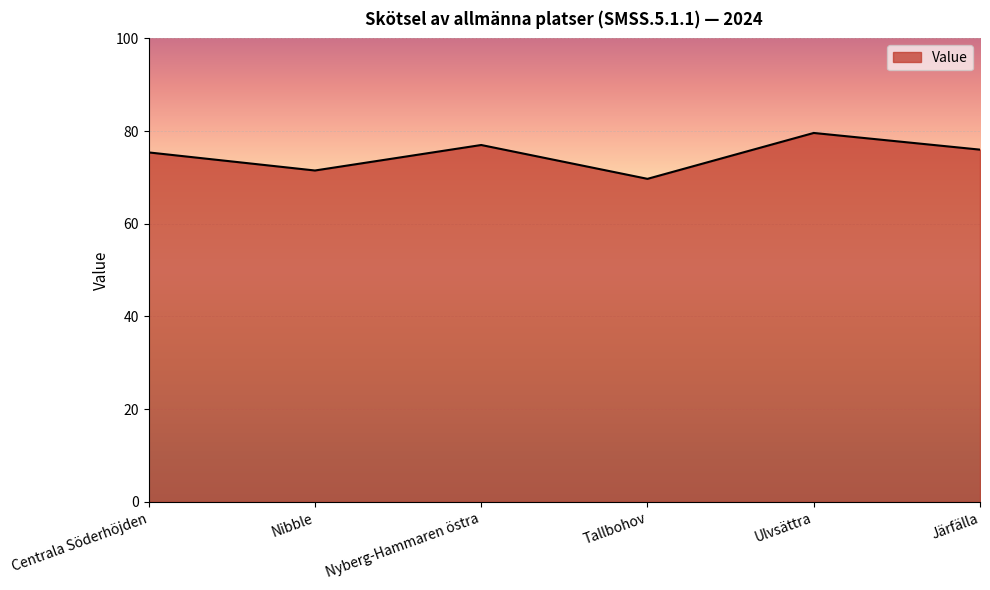

Between Nibble and Ulvsättra, which is larger?

Ulvsättra